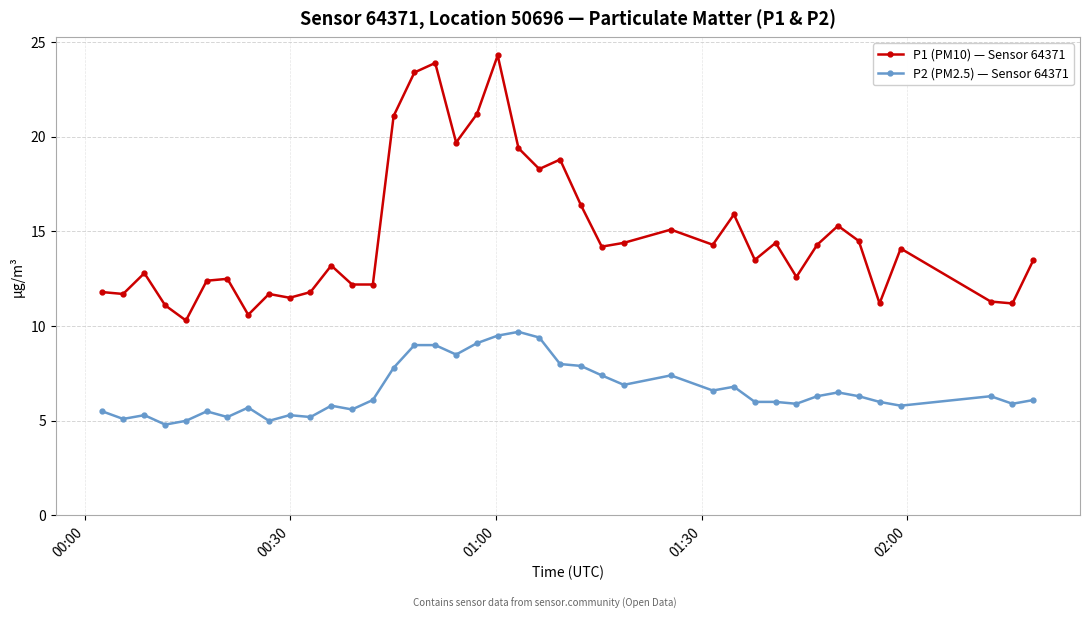

What is the value of the P2 (PM2.5) — Sensor 64371 point at the 13th from the left?

5.6